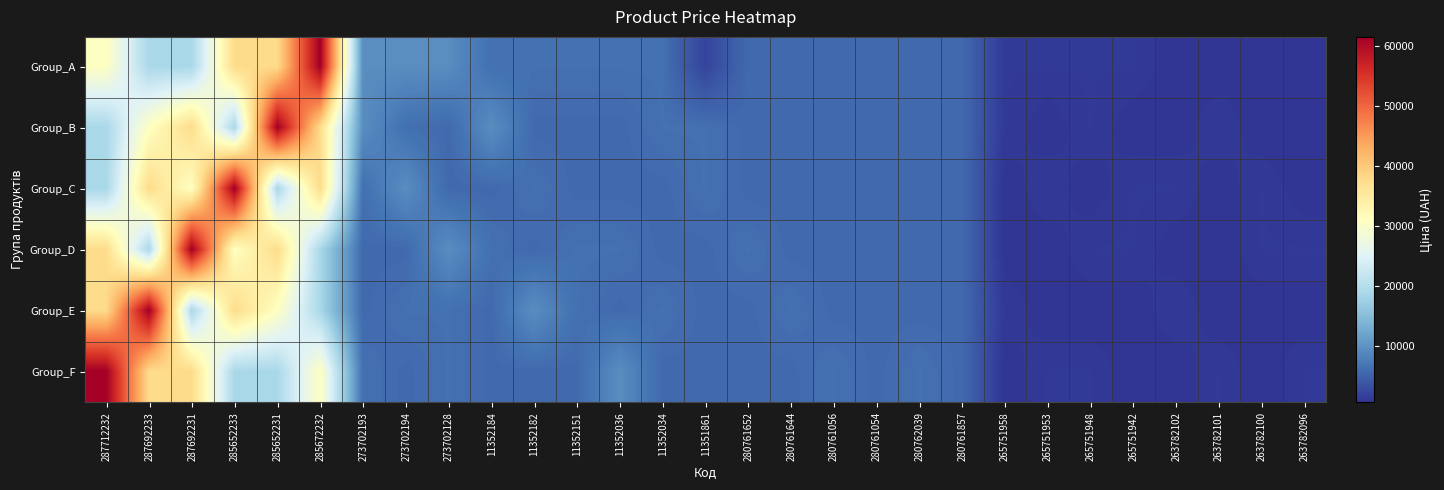

Count the number of data series in this chart.

6